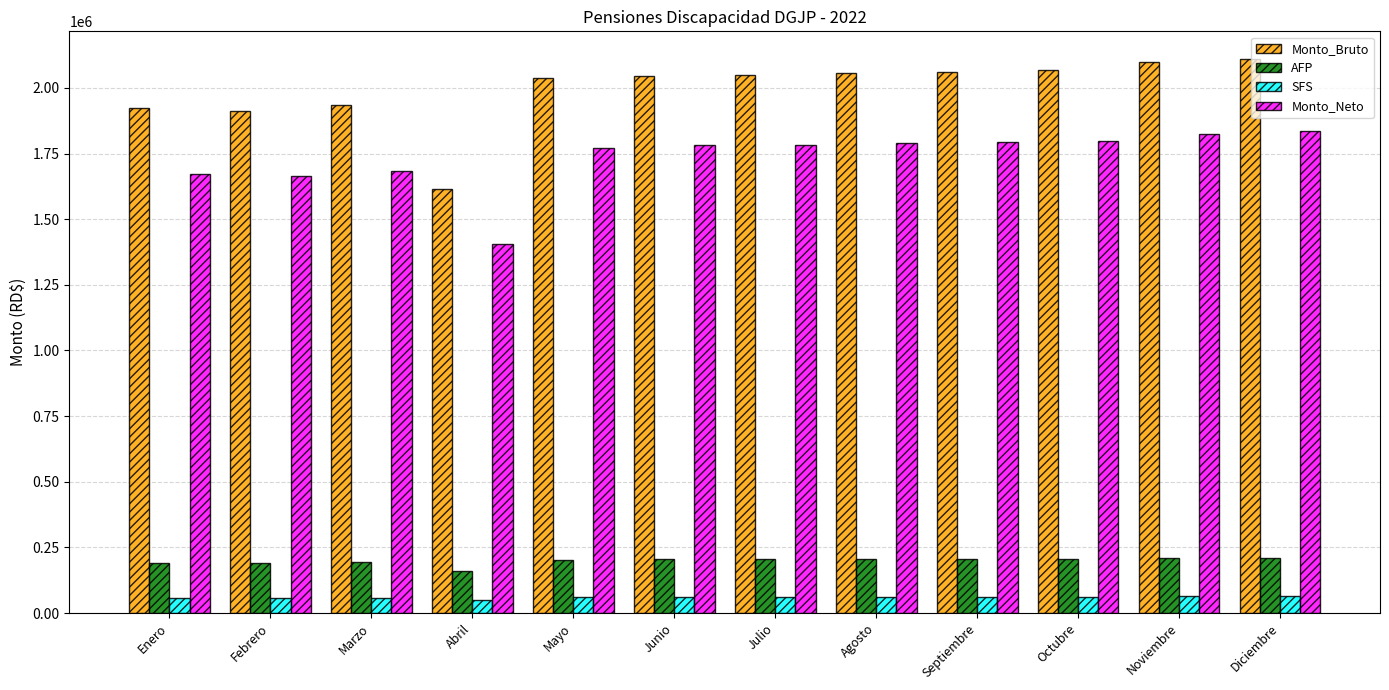

What is the label of the 5th bar from the right?

Agosto